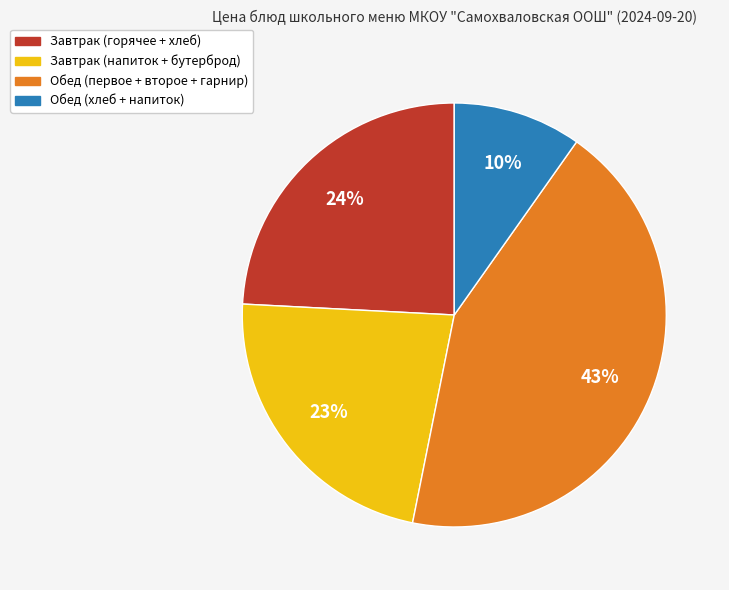

Is there any slice that represents more than half of the pie?

No